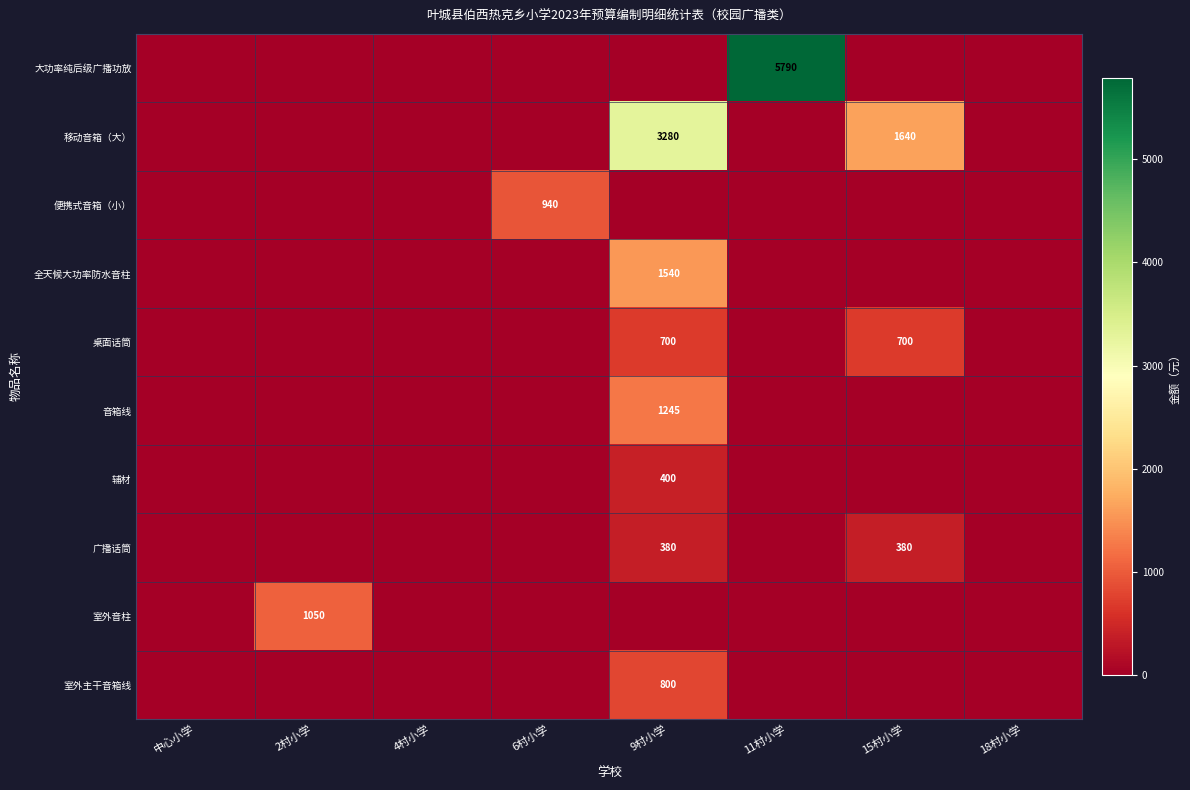

At which category is the sum across all series the highest?

9村小学